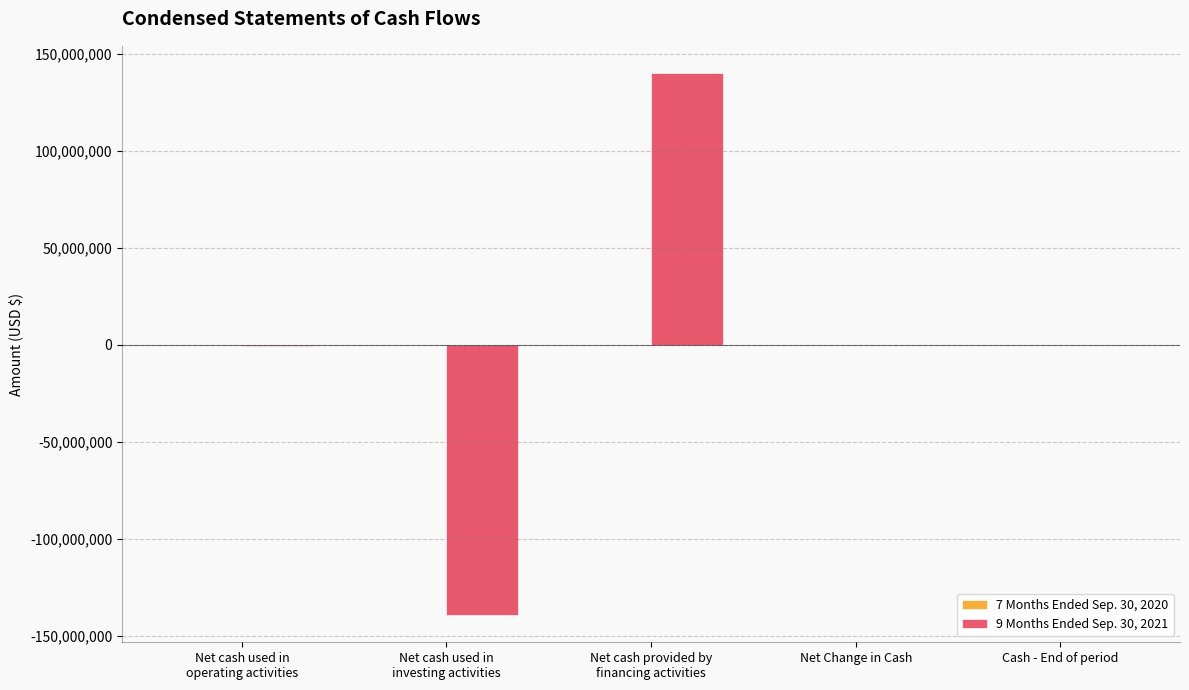

Where does the 9 Months Ended Sep. 30, 2021 series first go above 85131?

Net cash provided by
financing activities